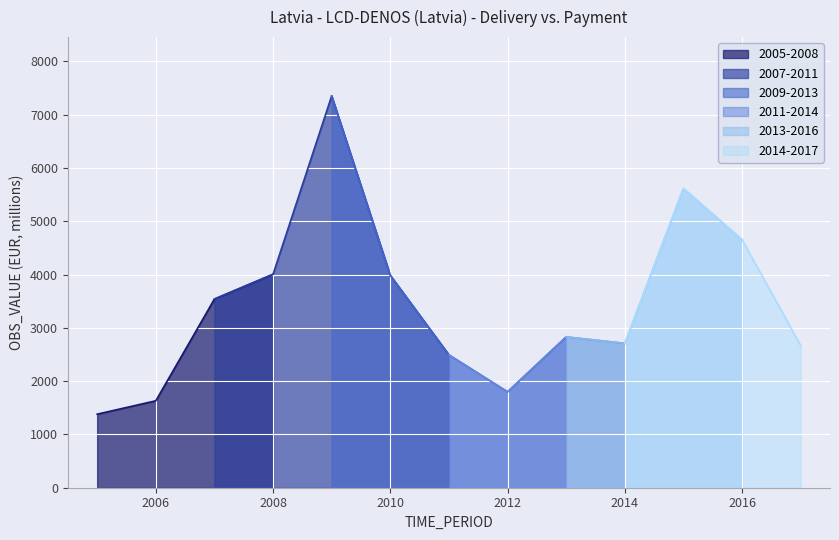

Reading right to left, transcribe all the data shown in this chart.

2669.0	4654.0	5616.0	2710.0	2831.2	1799.9	2493.3	3986.1	7354.2	4006.1	3541.1	1631.6	1380.4